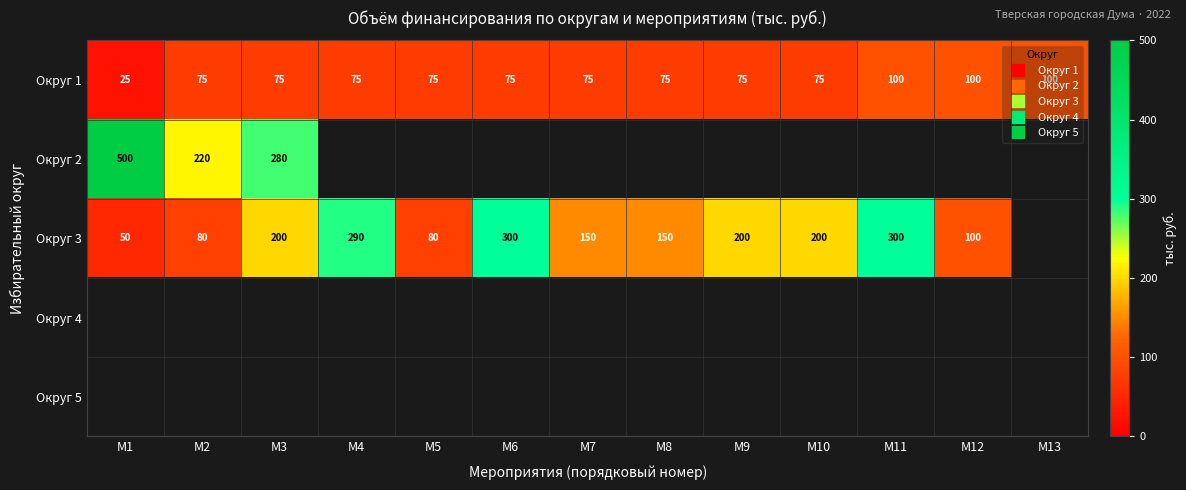

At which category does the chart reach its minimum across all series?

М1